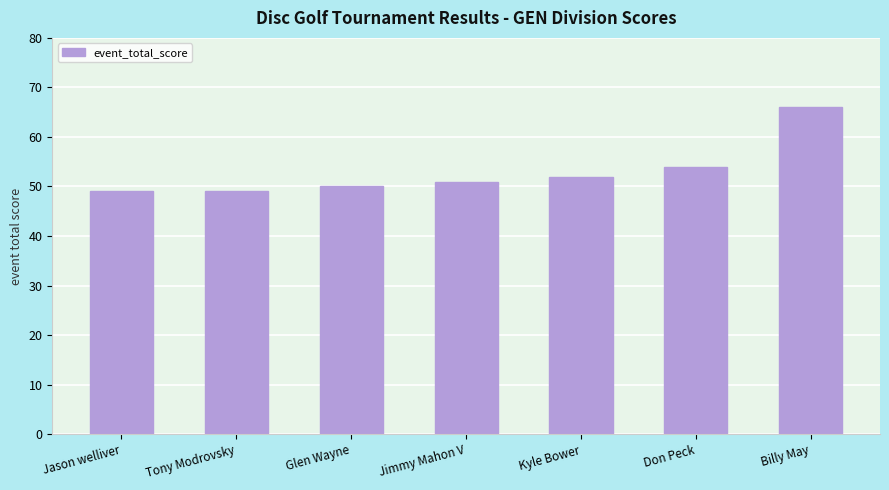

What is the change in value from Tony Modrovsky to Kyle Bower?

+3